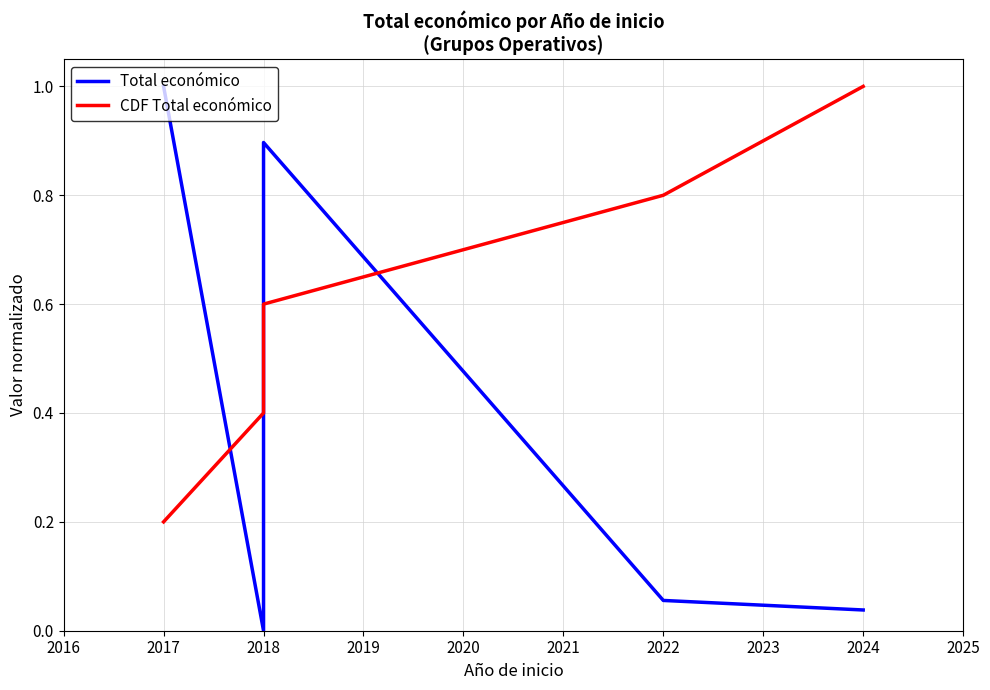

Rank the series by their maximum value, from highest to lowest.

Total económico, CDF Total económico